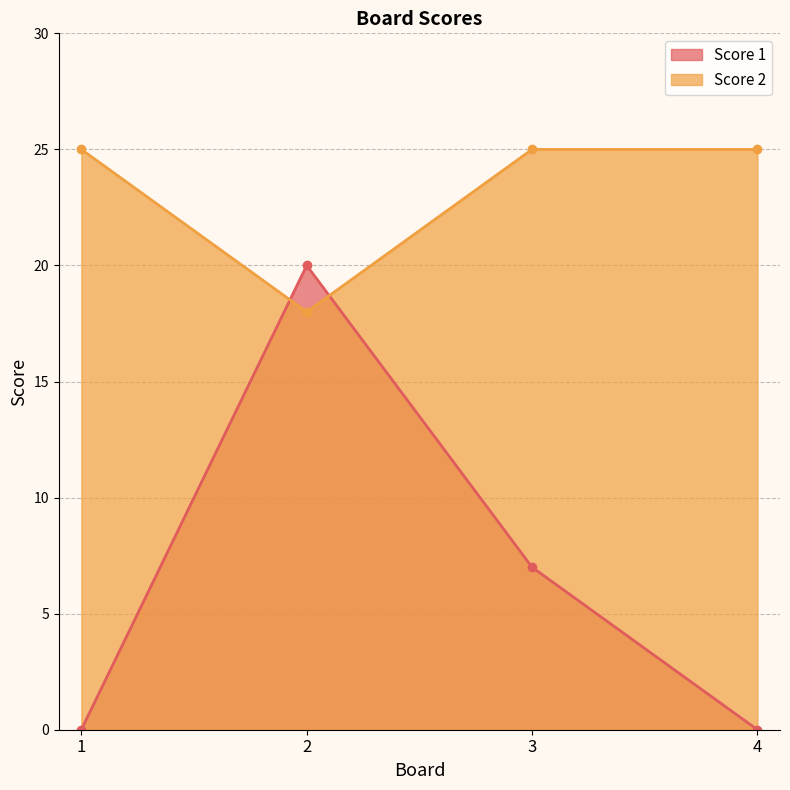

True or false: Score 2 has a value of 14 at 1.

False